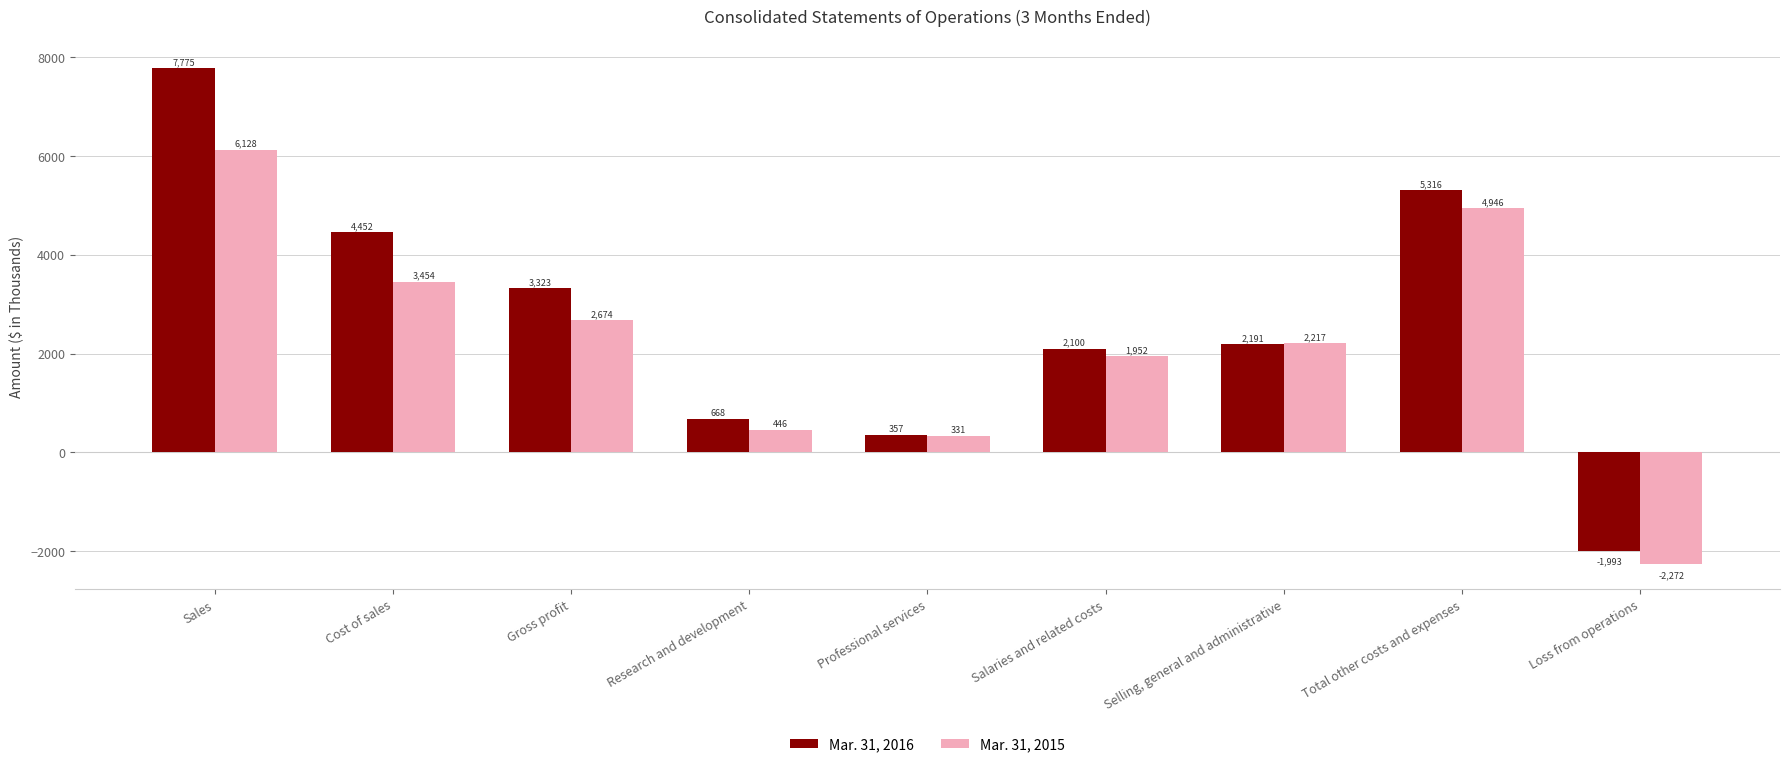

How many negative values does the Mar. 31, 2016 series have?

1